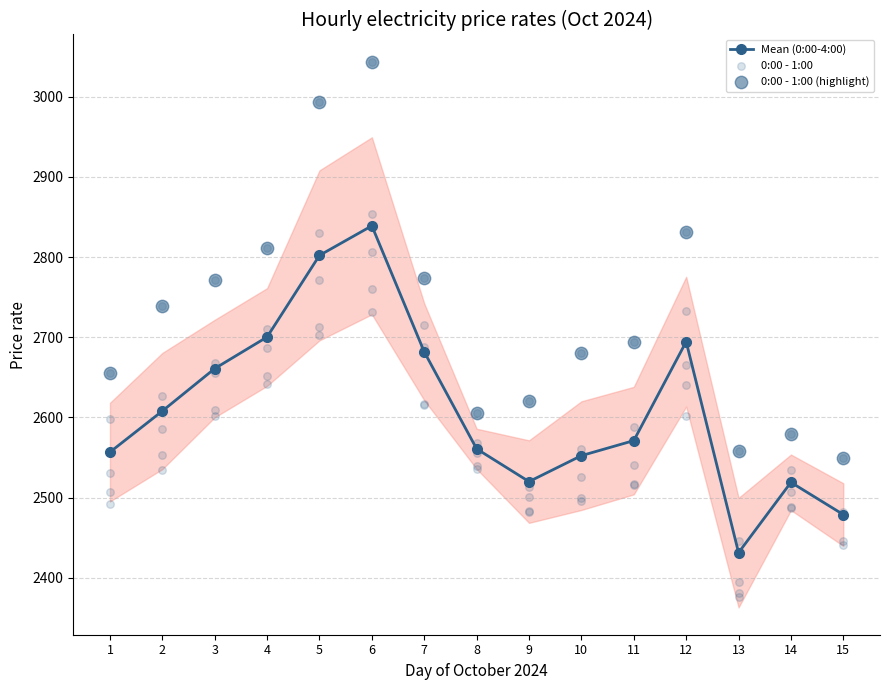

At which category is the sum across all series the highest?

6